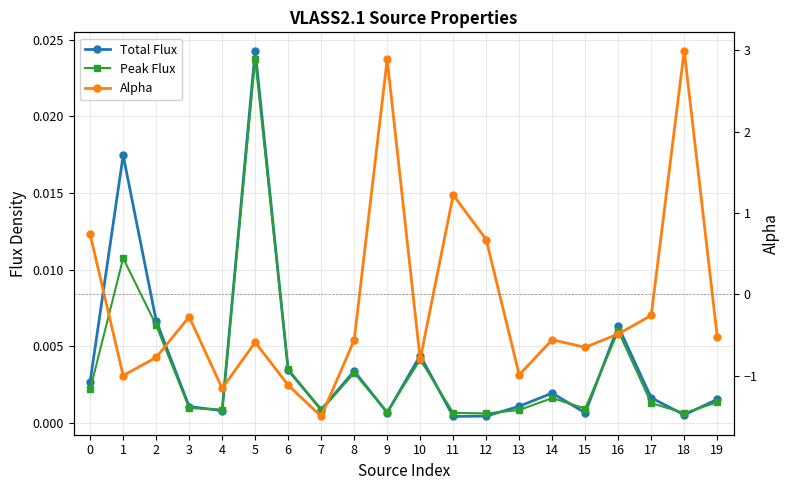

At which category does Peak Flux reach its first local peak?

1